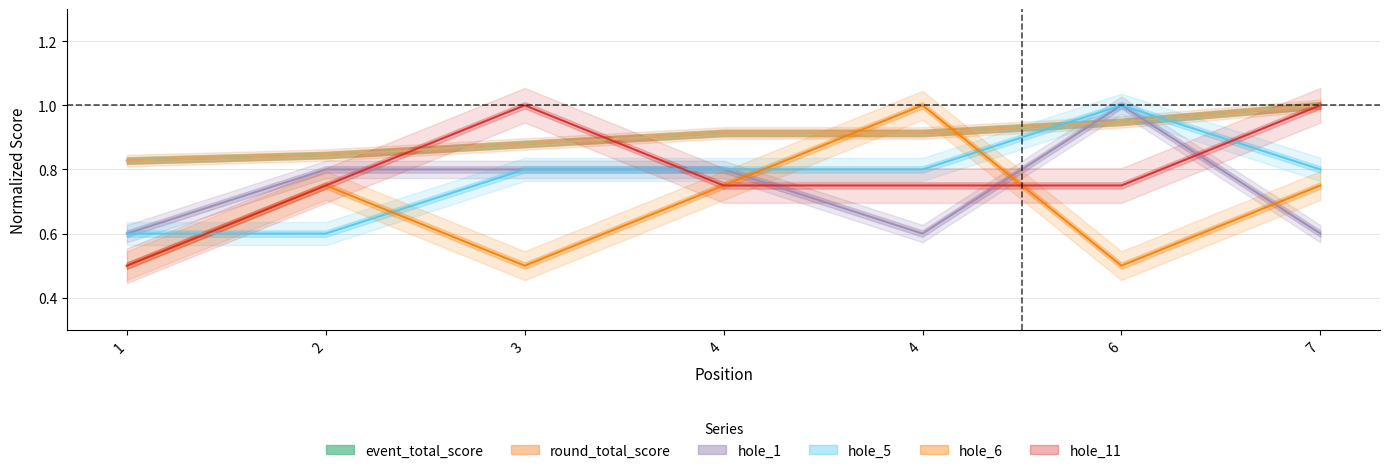

Reading left to right, what are all the values shown in this chart?

event_total_score: 0.8	0.8	0.9	0.9	0.9	0.9	1.0
round_total_score: 0.8	0.8	0.9	0.9	0.9	0.9	1.0
hole_1: 0.6	0.8	0.8	0.8	0.6	1.0	0.6
hole_5: 0.6	0.6	0.8	0.8	0.8	1.0	0.8
hole_6: 0.5	0.8	0.5	0.8	1.0	0.5	0.8
hole_11: 0.5	0.8	1.0	0.8	0.8	0.8	1.0